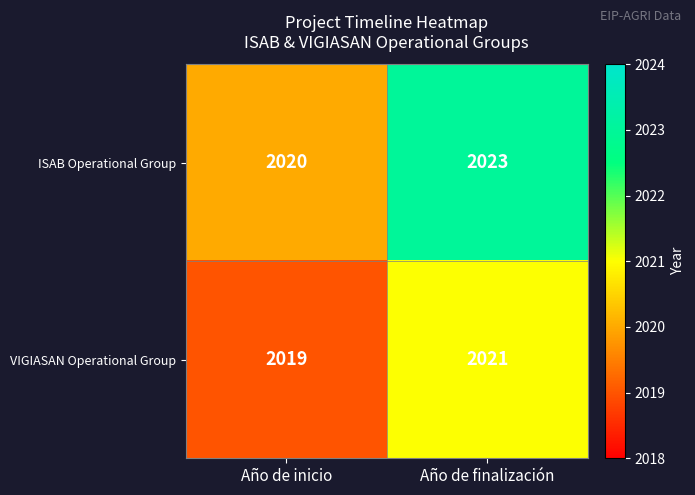

What is the approximate value of VIGIASAN Operational Group at Año de inicio?

2019